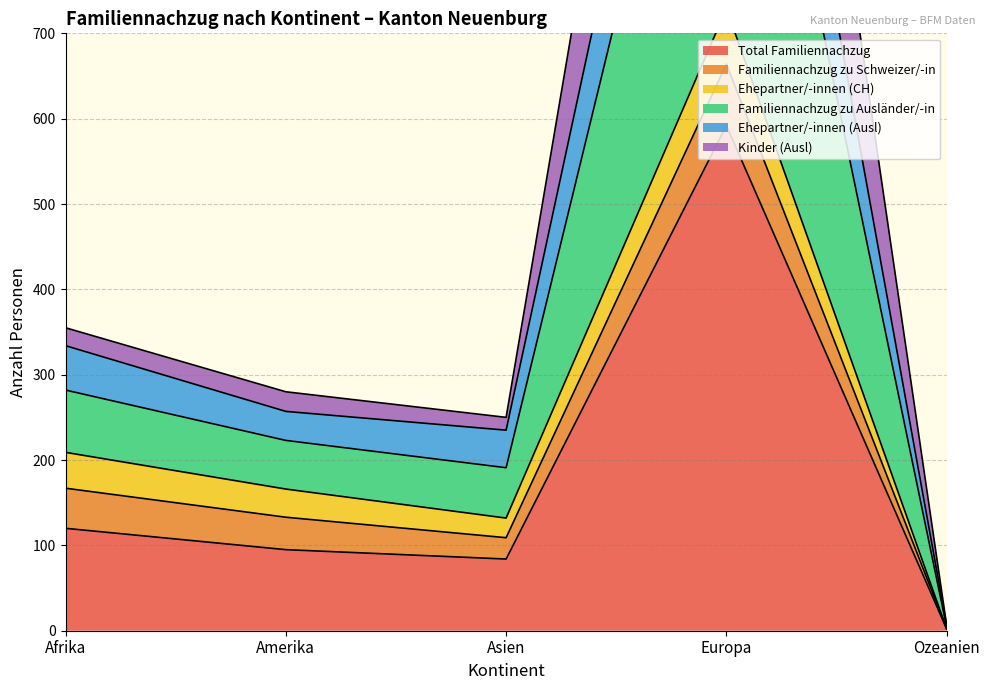

Where is Total Familiennachzug nearest to the value 297?

Afrika